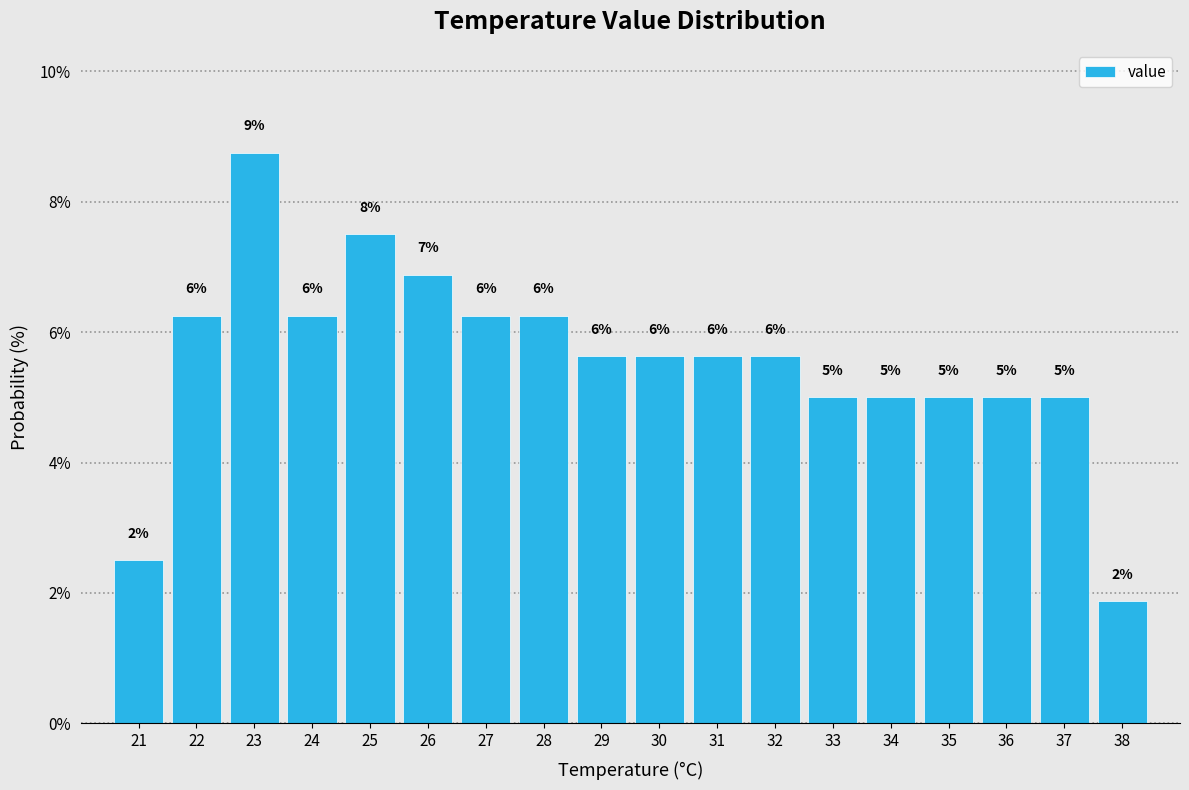

How many bars are there in total?

18